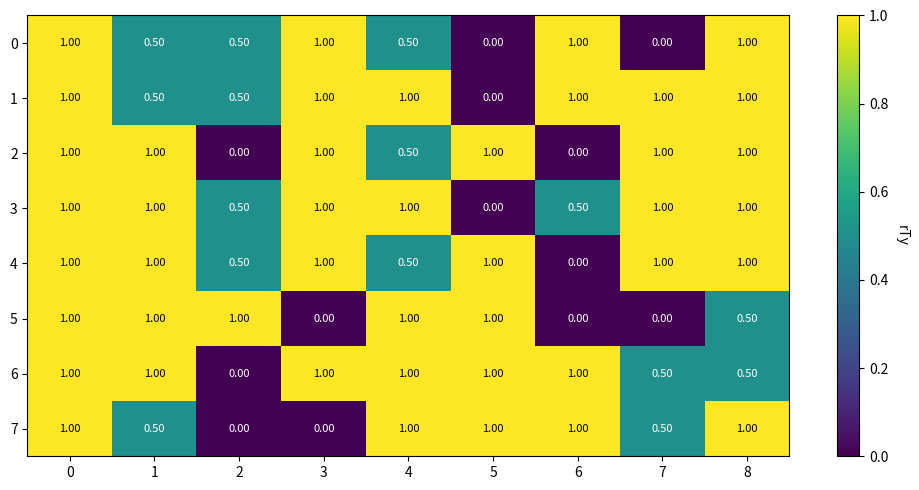

What is the difference between the 3 values at 1 and 2?

0.5